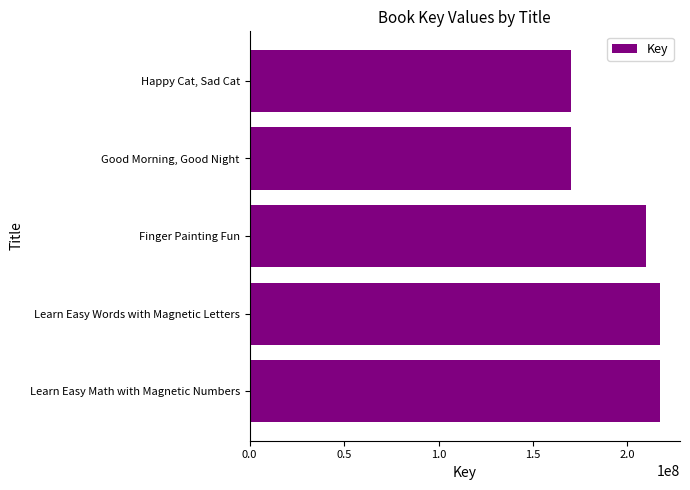

What is the change in value from Learn Easy Words with Magnetic Letters to Happy Cat, Sad Cat?

-47045563